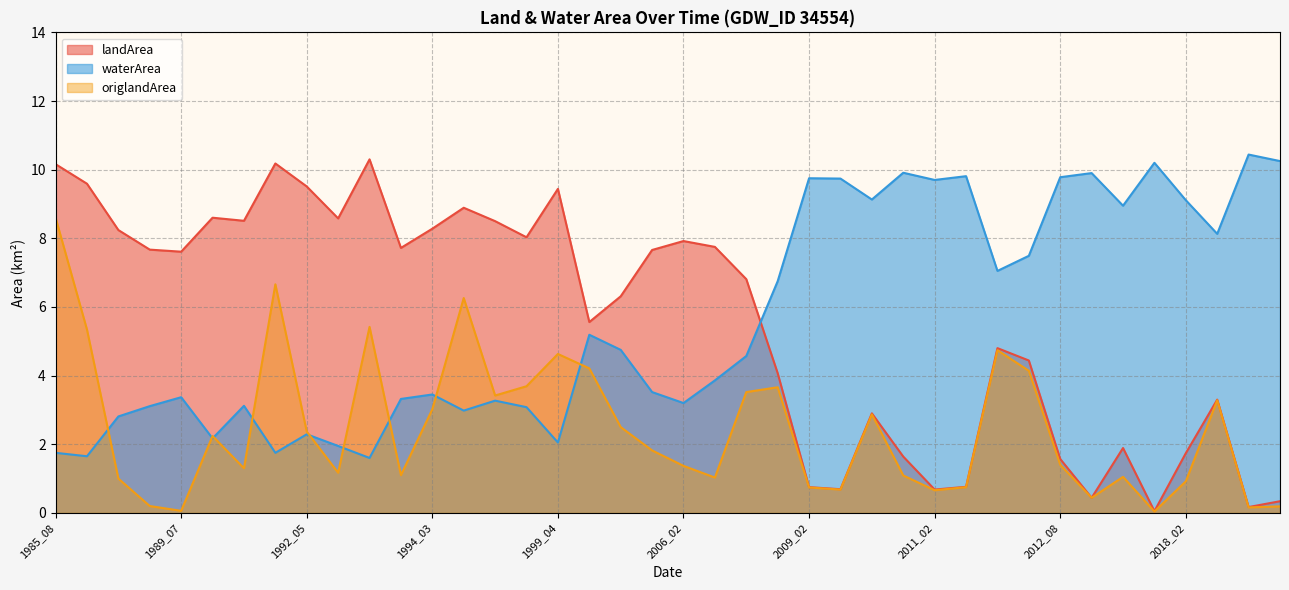

At which label does origlandArea reach its minimum?

2017_02